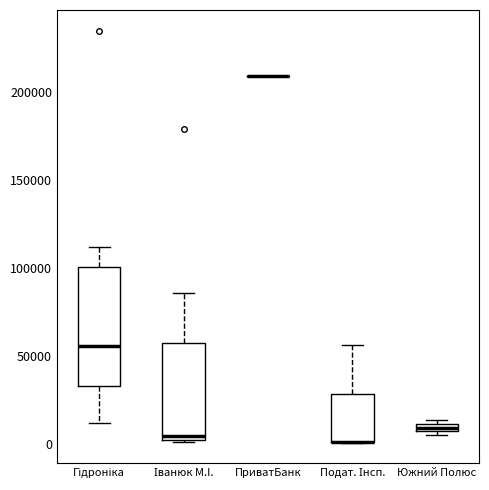

Comparing the boxes themselves (not the whiskers), which one is the tallest?

Гідроніка